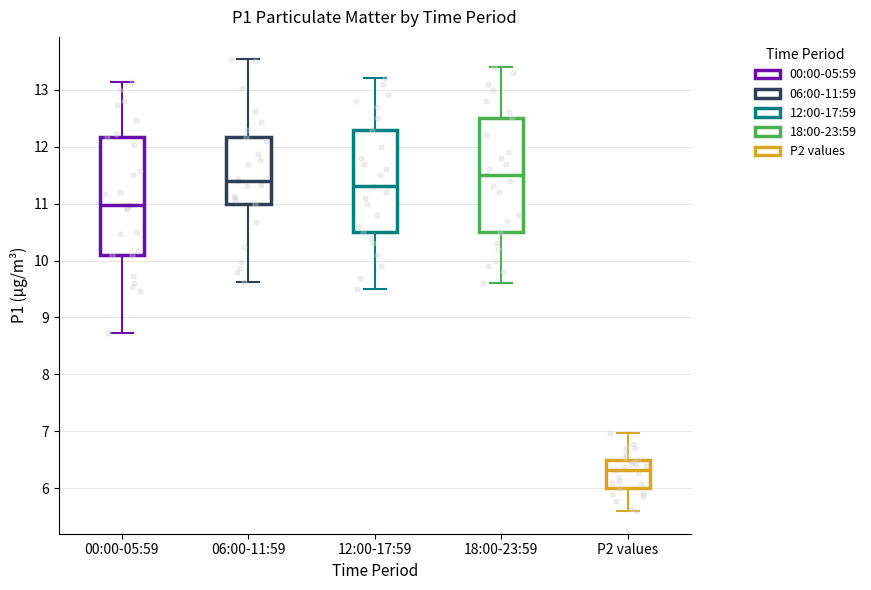

Reading left to right, read every box against the y-axis: the position of its median line, the range the box covers, and the ends of its whiskers. The values are not printed on the chart, so give them approximately, as read against the axis.

00:00-05:59: median 11.0, box 10.1 to 12.2, whiskers 8.7 to 13.1
06:00-11:59: median 11.4, box 11.0 to 12.2, whiskers 9.6 to 13.5
12:00-17:59: median 11.3, box 10.5 to 12.3, whiskers 9.5 to 13.2
18:00-23:59: median 11.5, box 10.5 to 12.5, whiskers 9.6 to 13.4
P2 values: median 6.3, box 6.0 to 6.5, whiskers 5.6 to 7.0